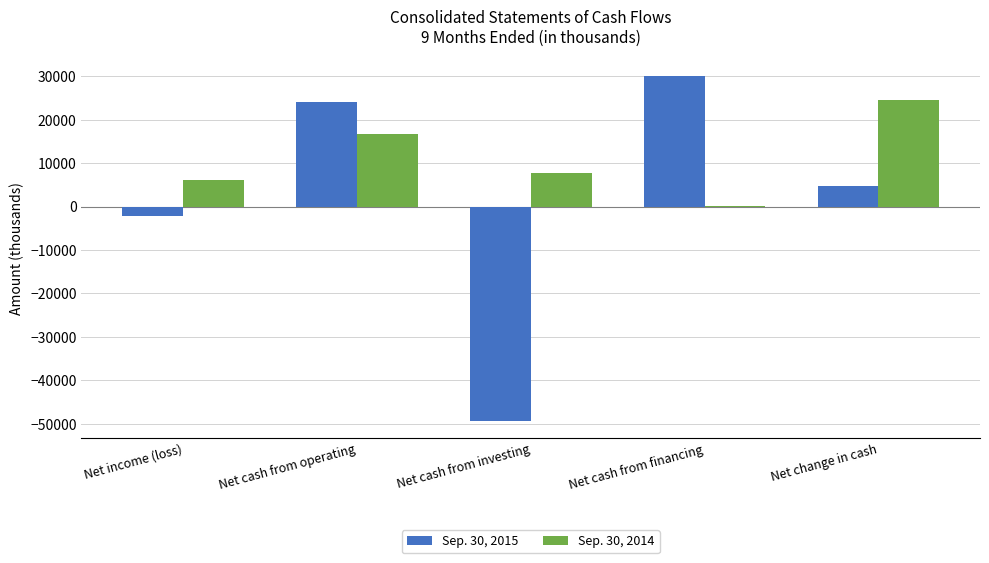

Reading left to right, what are all the values shown in this chart?

Sep. 30, 2015: Net income (loss)=-2217	Net cash from operating=24049	Net cash from investing=-49316	Net cash from financing=30045	Net change in cash=4778
Sep. 30, 2014: Net income (loss)=6100	Net cash from operating=16635	Net cash from investing=7797	Net cash from financing=31	Net change in cash=24463